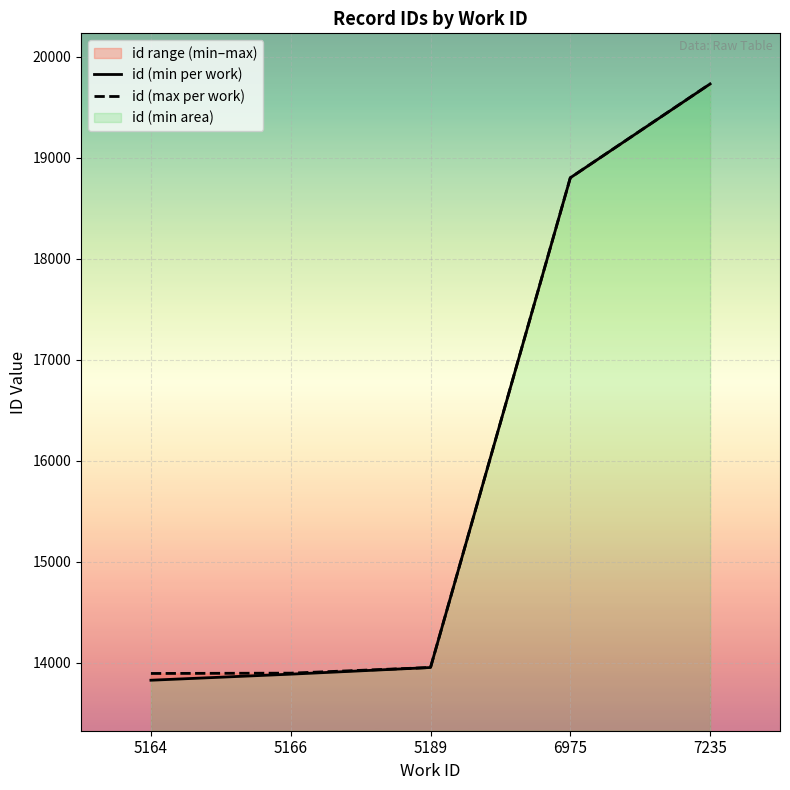

At which label does id (max per work) reach its minimum?

5164